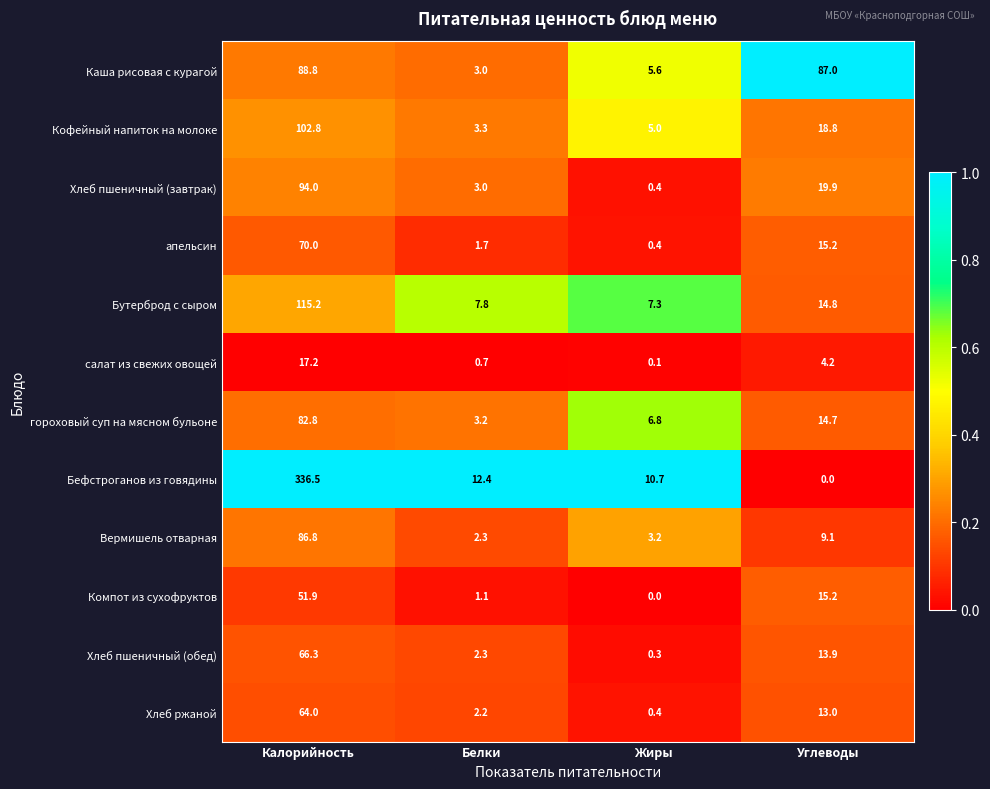

At how many categories does at least one series exceed 0?

4